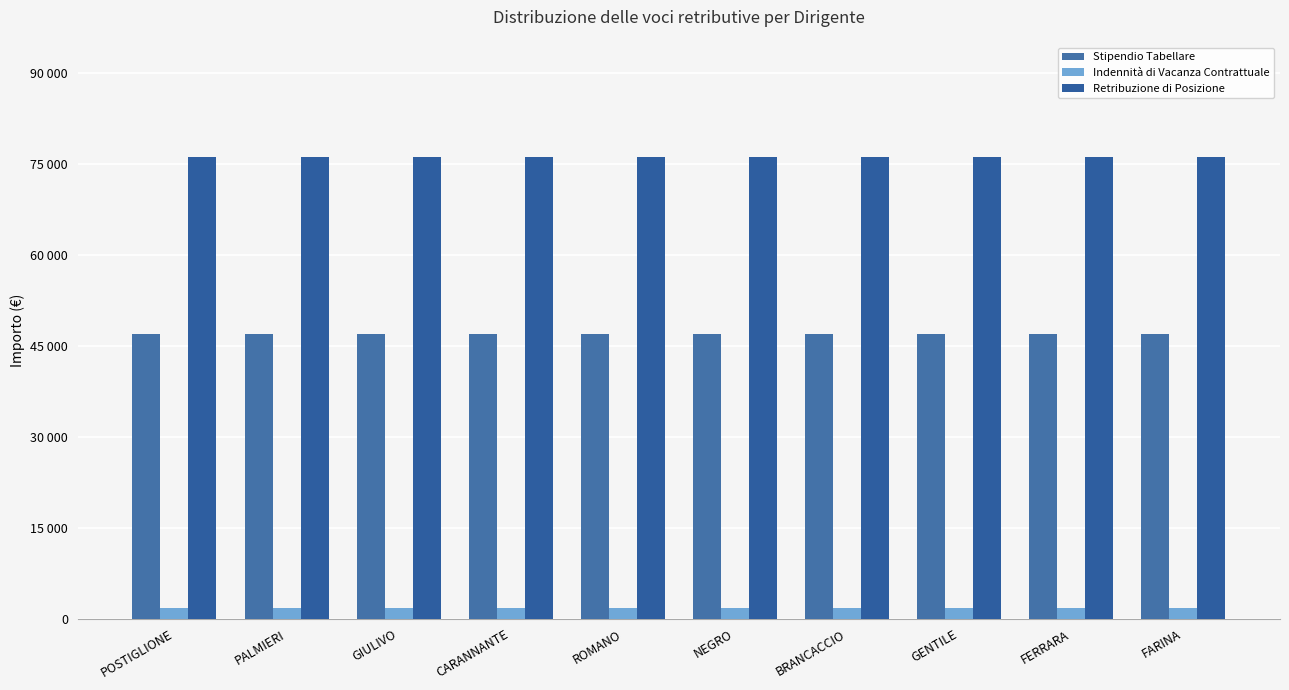

Rank the series by their maximum value, from highest to lowest.

Retribuzione di Posizione, Stipendio Tabellare, Indennità di Vacanza Contrattuale